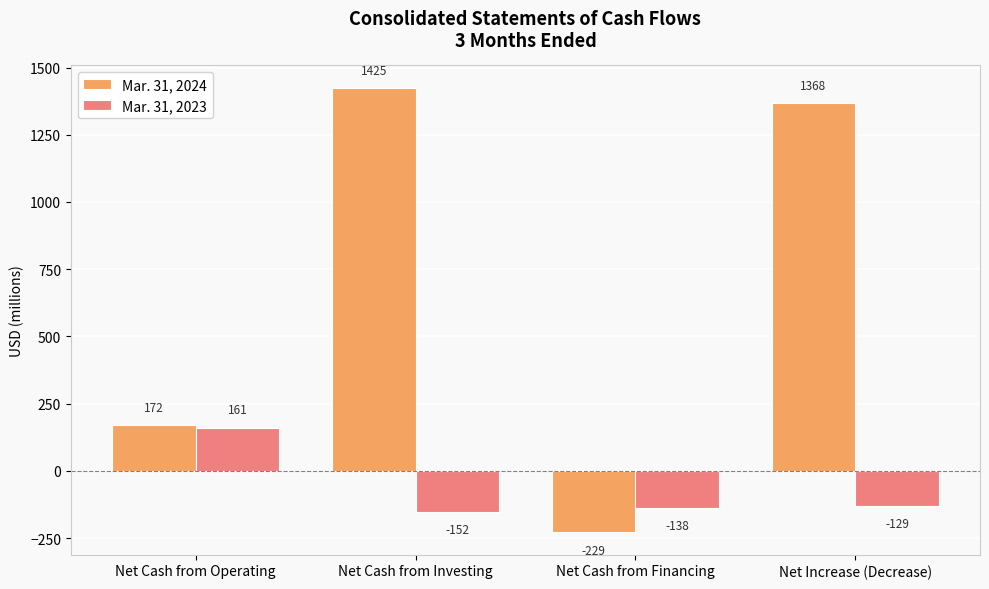

At which category is the sum across all series the highest?

Net Cash from Investing